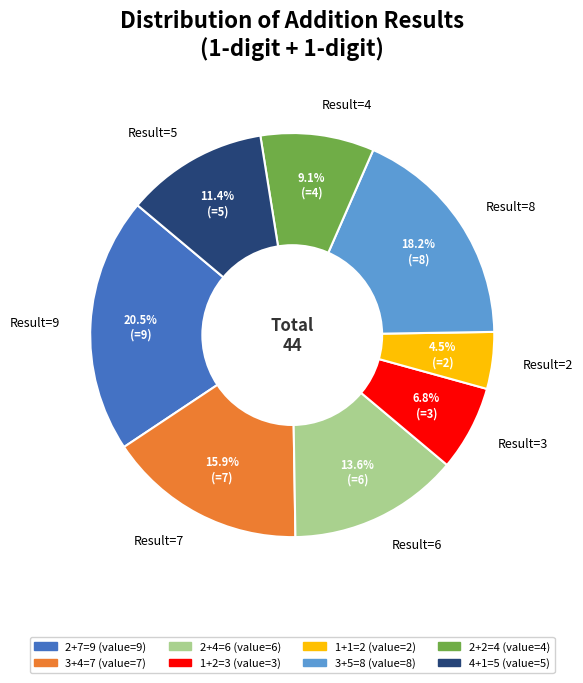

Does Result=3 account for over 50% of the chart?

No